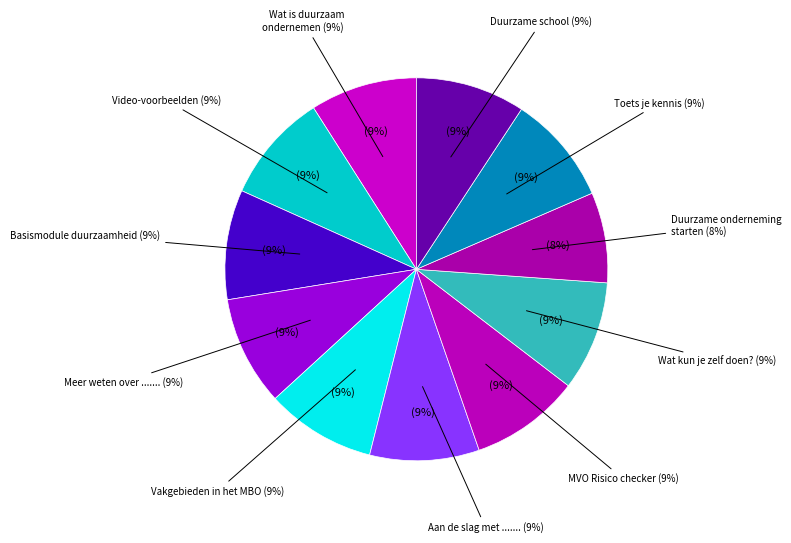

How many segments does this pie chart have?

11